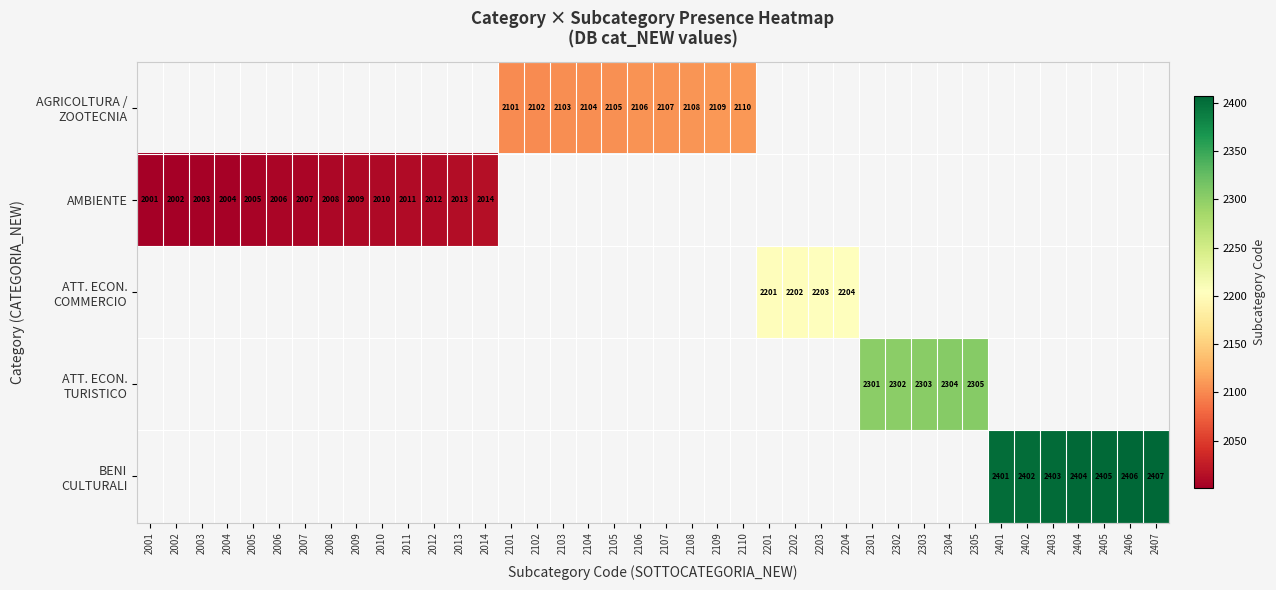

Is it true that AMBIENTE equals 710 at 2010?

False